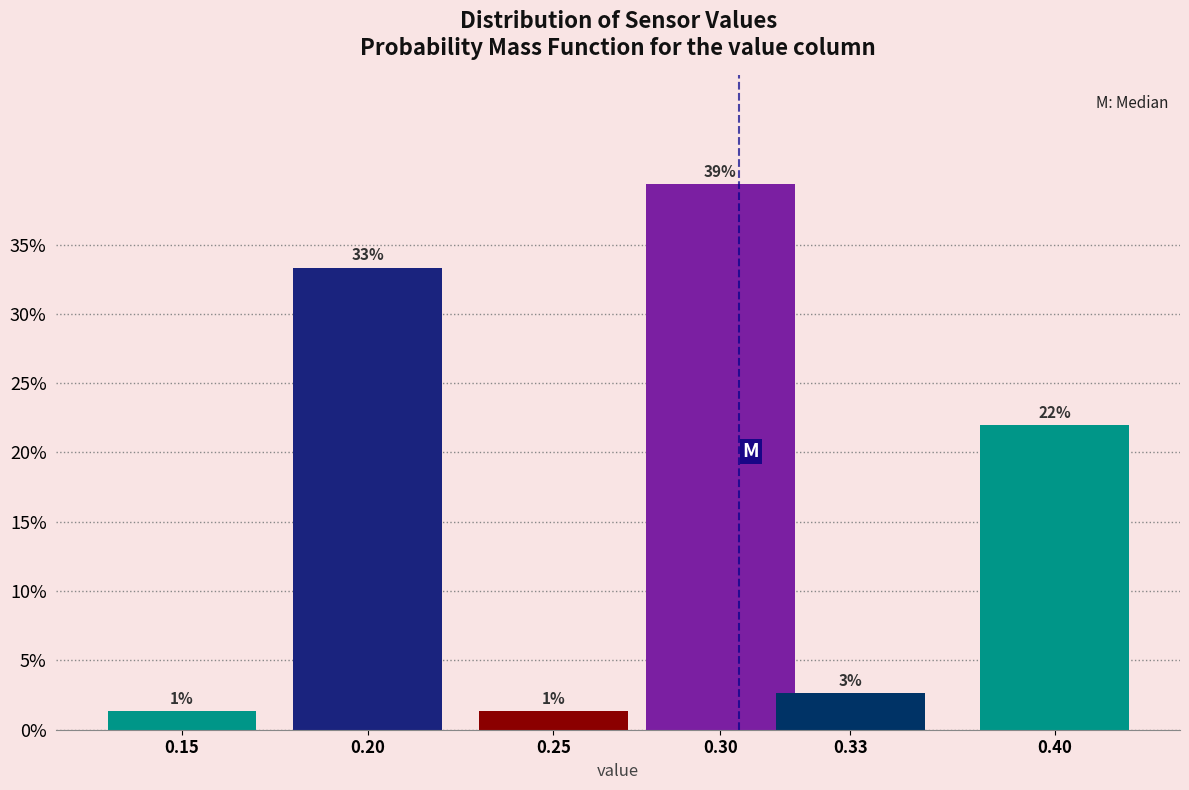

Does the chart contain any negative values?

No